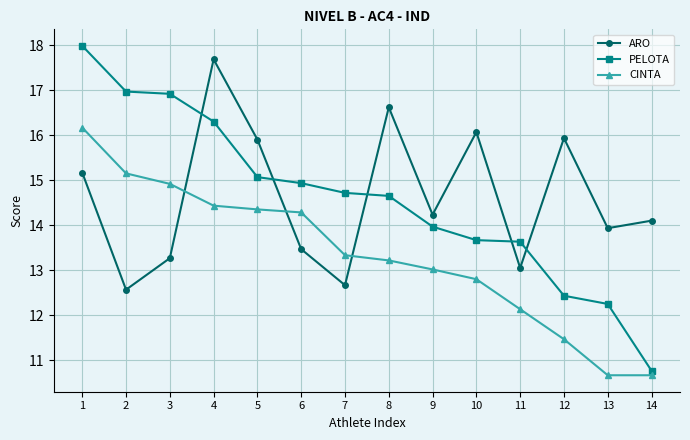

How many data points in ARO are less than 14?

6